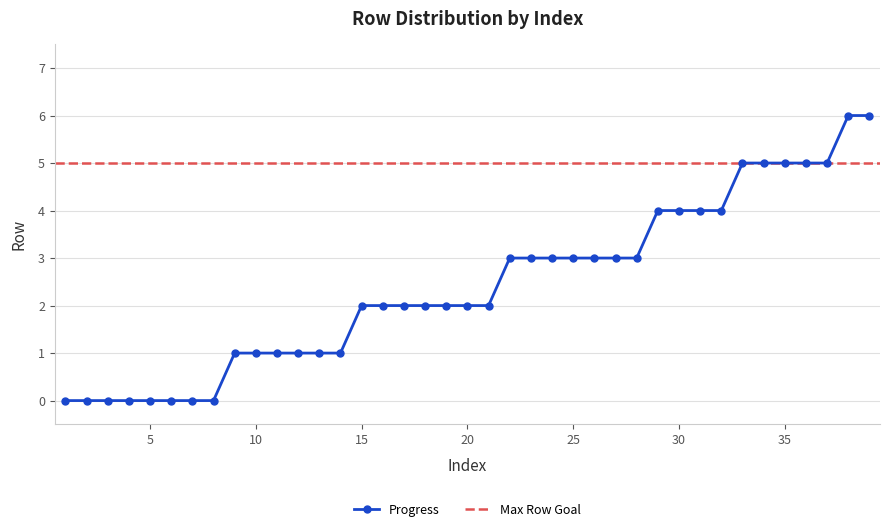

At which label does the data first exceed 2?

22